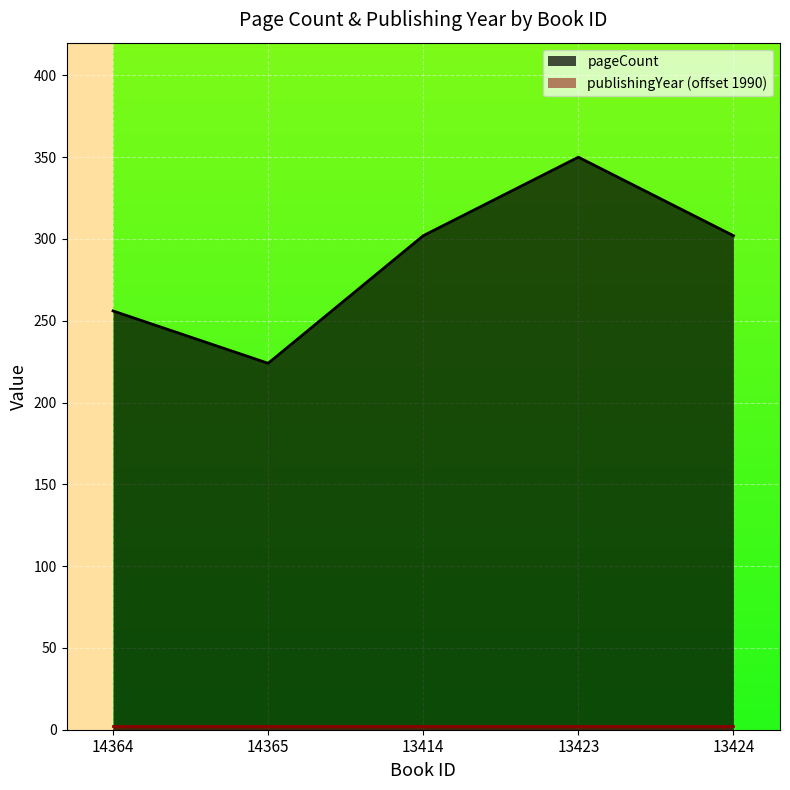

How many points are higher than both their immediate neighbors (excluding endpoints)?

1